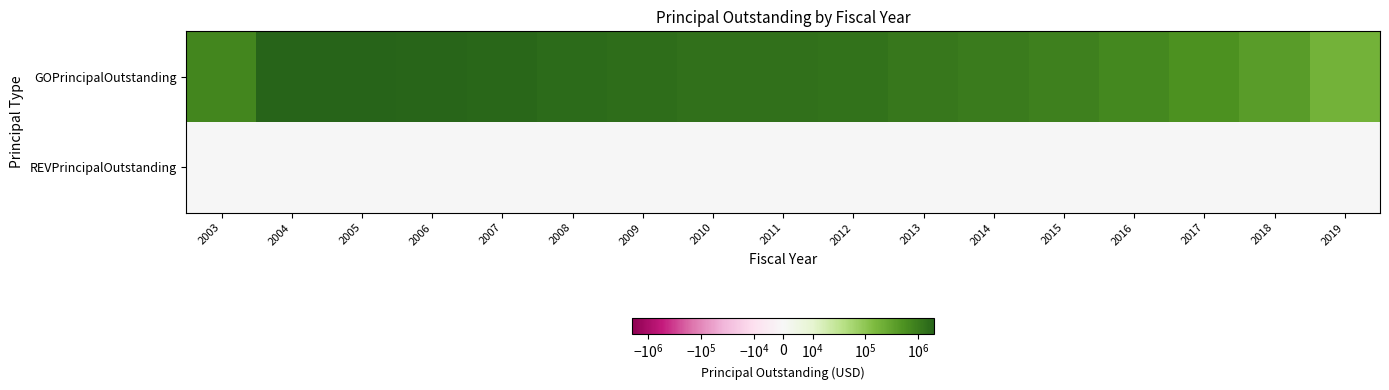

Which has a higher value, 2009 or 2019?

2009